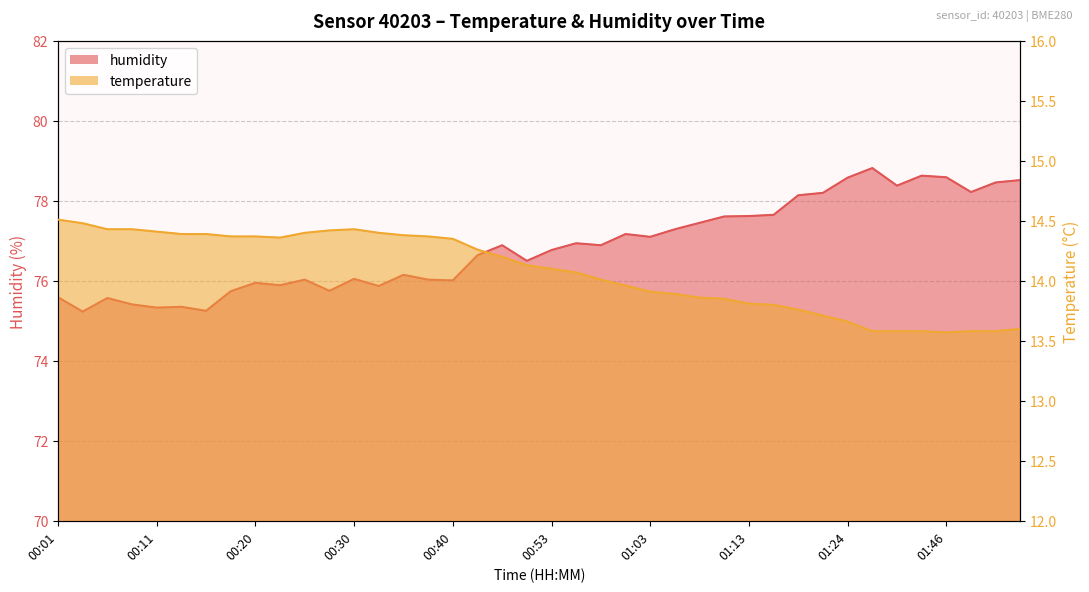

Between 01:16 and 01:24, which is larger?

01:16